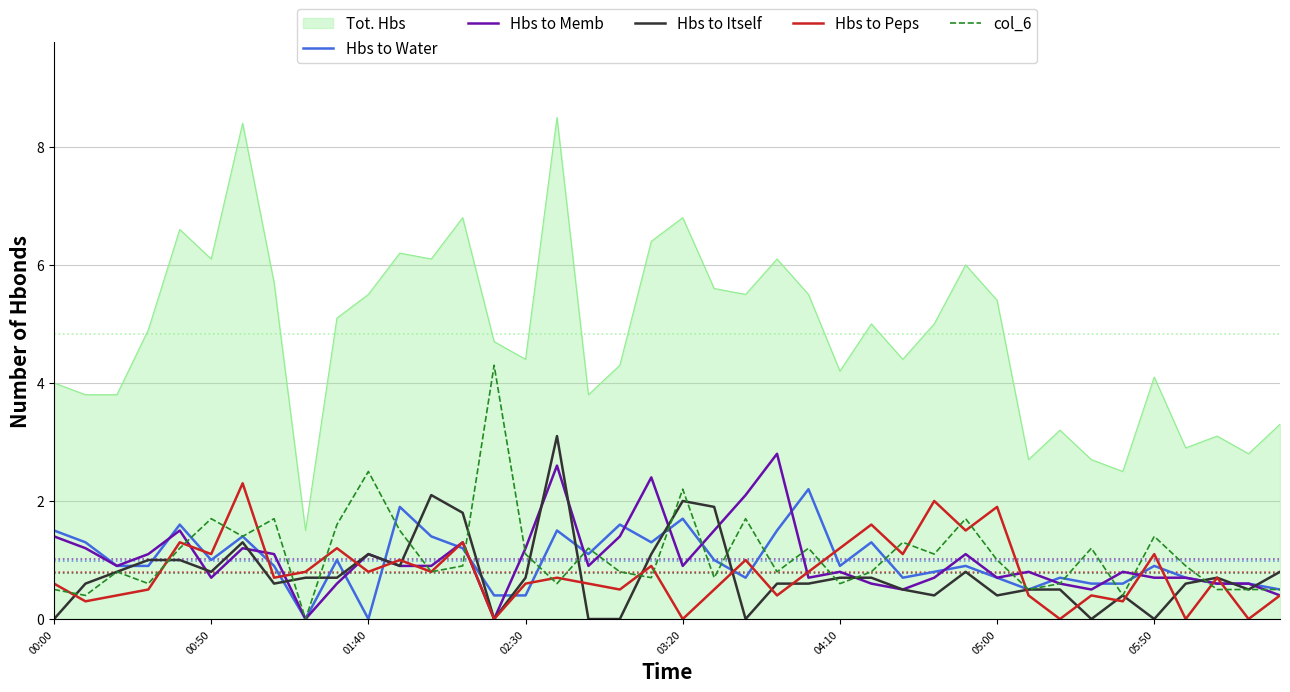

What is the minimum value for Tot. Hbs?

1.5